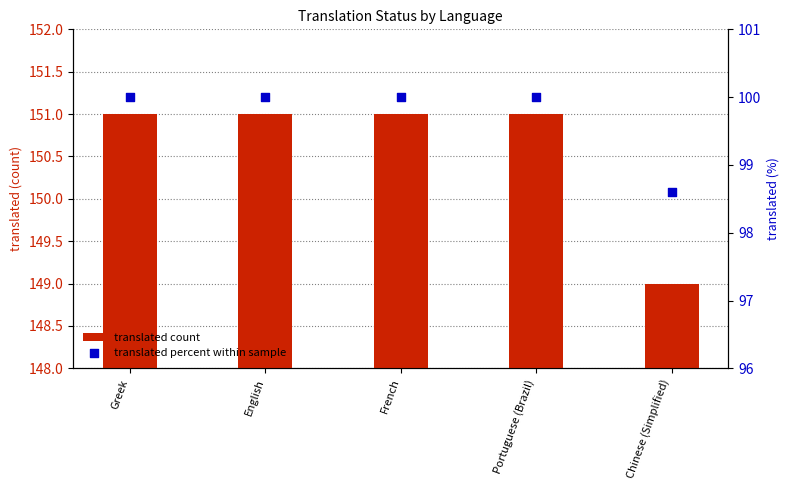

At how many categories does at least one series exceed 134?

5